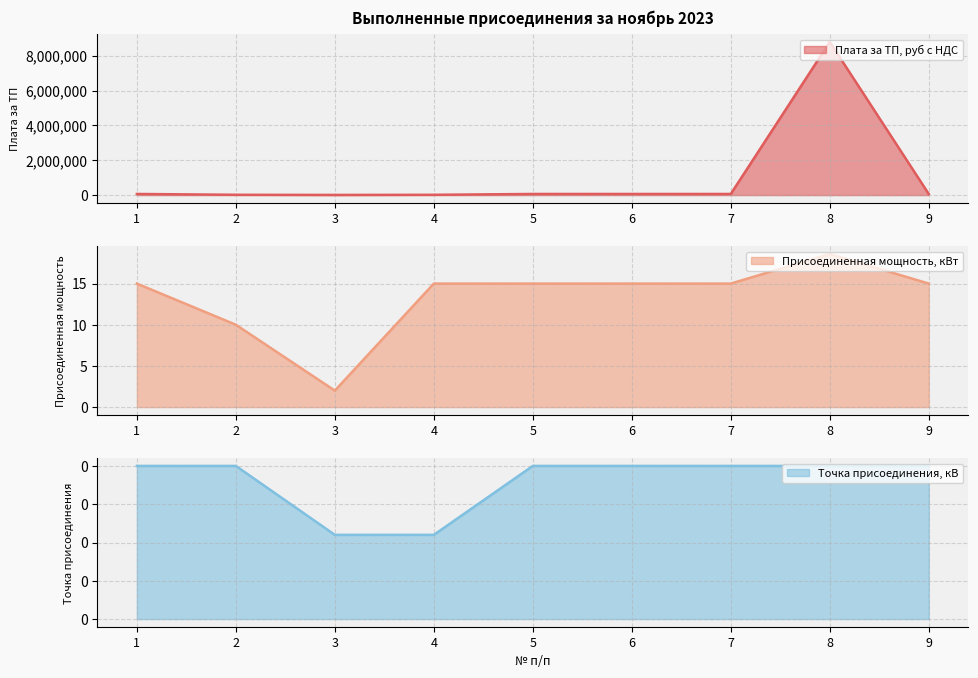

Count the Точка присоединения, кВ values in the range 0 to 1.

9